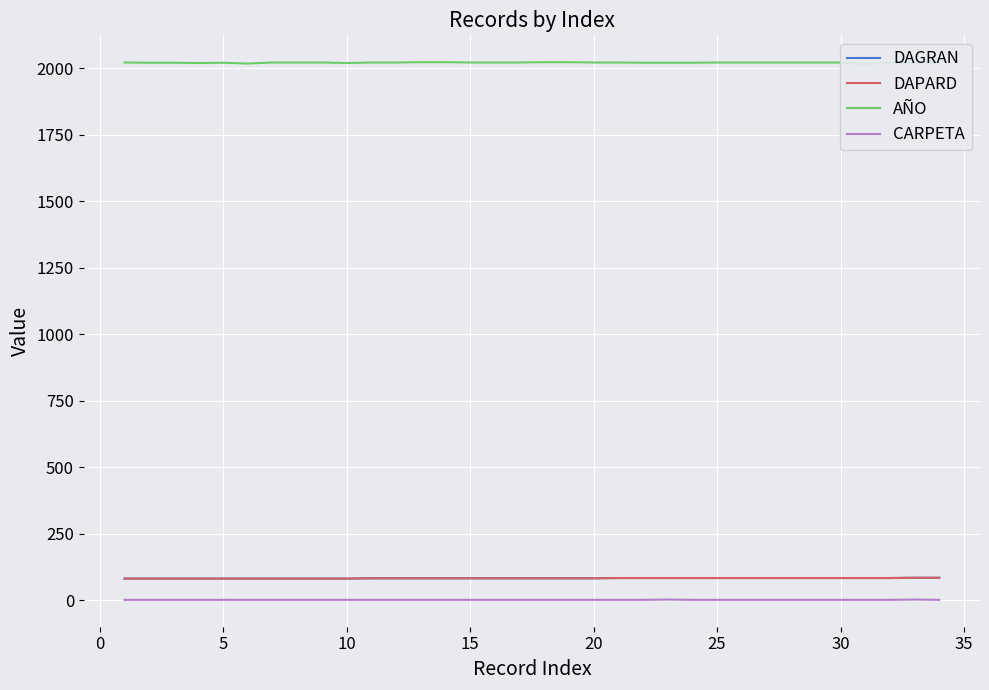

What is the spread (max minus min) of values at 20?

2017